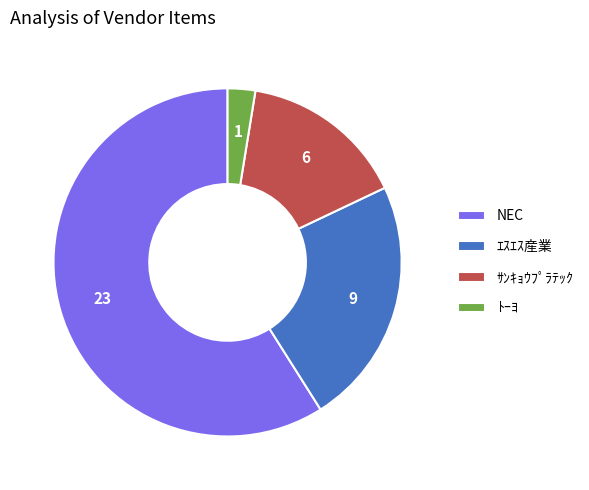

Which category has the biggest portion of the pie?

NEC